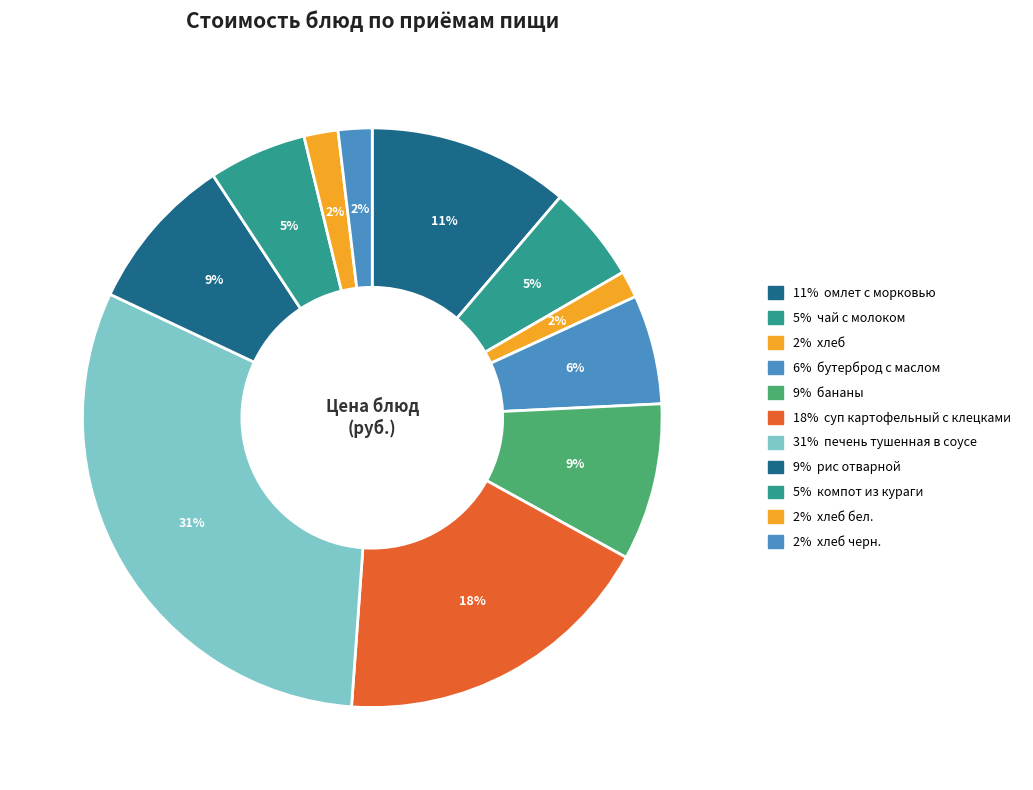

Rank the categories by value from highest to lowest.

печень тушенная в соусе, суп картофельный с клецками, омлет с морковью, бананы, рис отварной, бутерброд с маслом, компот из кураги, чай с молоком, хлеб бел., хлеб черн., хлеб